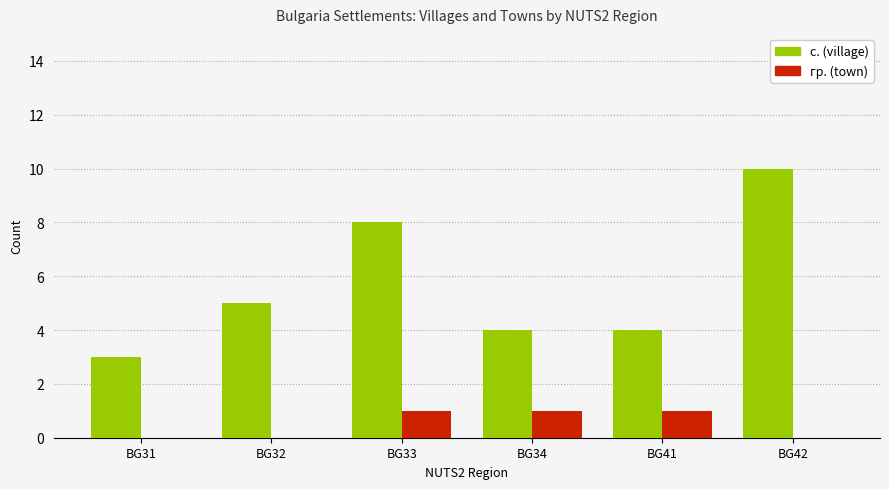

The с. (village) series shows 3 at BG31. True or false?

True